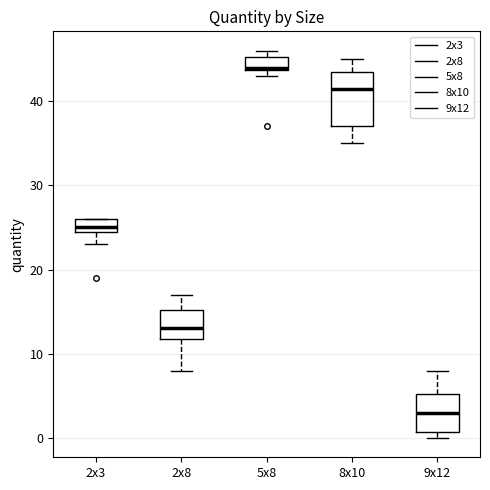

Reading left to right, read every box against the y-axis: the position of its median line, the range the box covers, and the ends of its whiskers. The values are not printed on the chart, so give them approximately, as read against the axis.

2x3: median 25 (just above the box's lower edge), box 25 to 26, whiskers 23 to 26
2x8: median 13, box 12 to 15, whiskers 8 to 17
5x8: median 44, box 44 to 45, whiskers 43 to 46
8x10: median 42, box 37 to 44, whiskers 35 to 45
9x12: median 3, box 1 to 5, whiskers 0 to 8